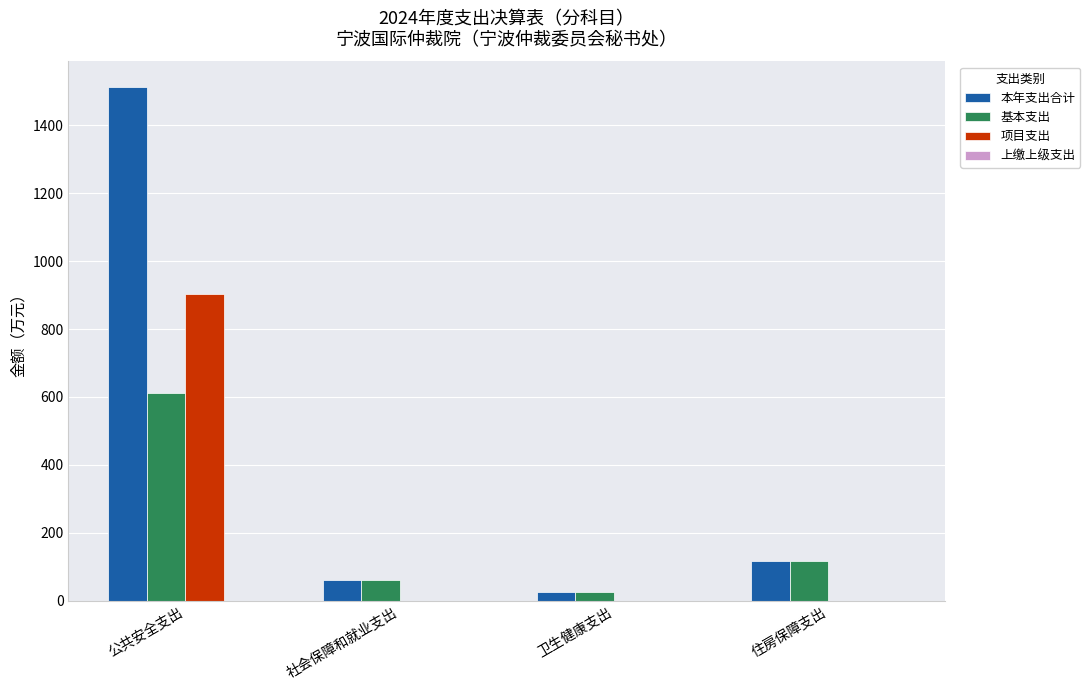

What is the spread (max minus min) of values at 住房保障支出?

115.3